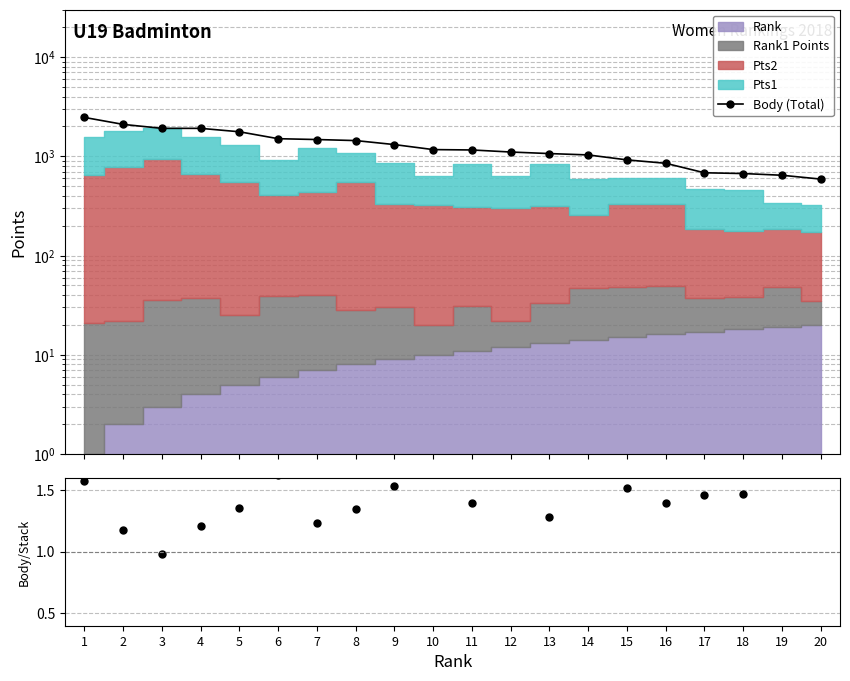

The Body/Stack series shows 0.3 at 7. True or false?

False